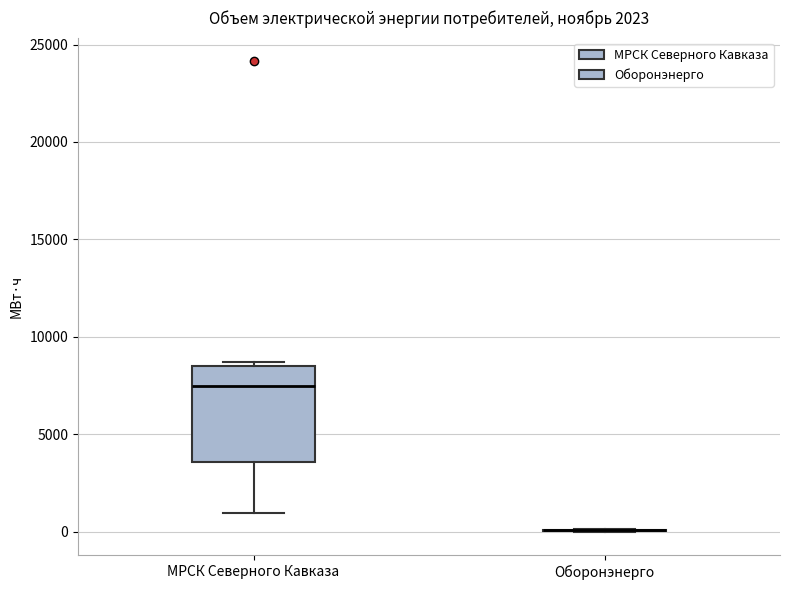

Where does the median line of the box for МРСК Северного Кавказа sit on the y-axis? The values are not printed on the chart, so give them approximately, as read against the axis.

7500